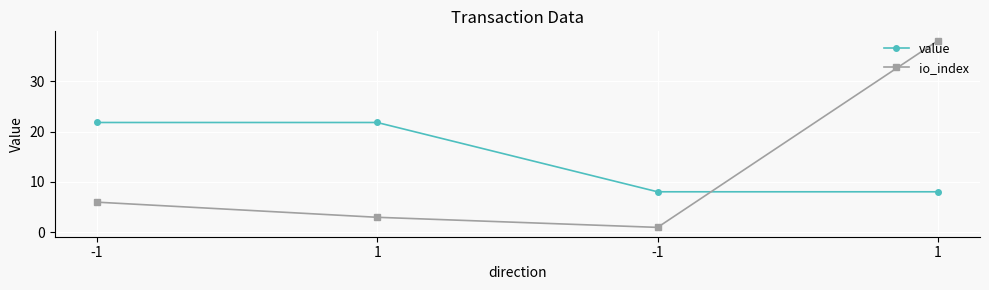

Is the value of io_index at -1 greater than the value of value at -1?

No